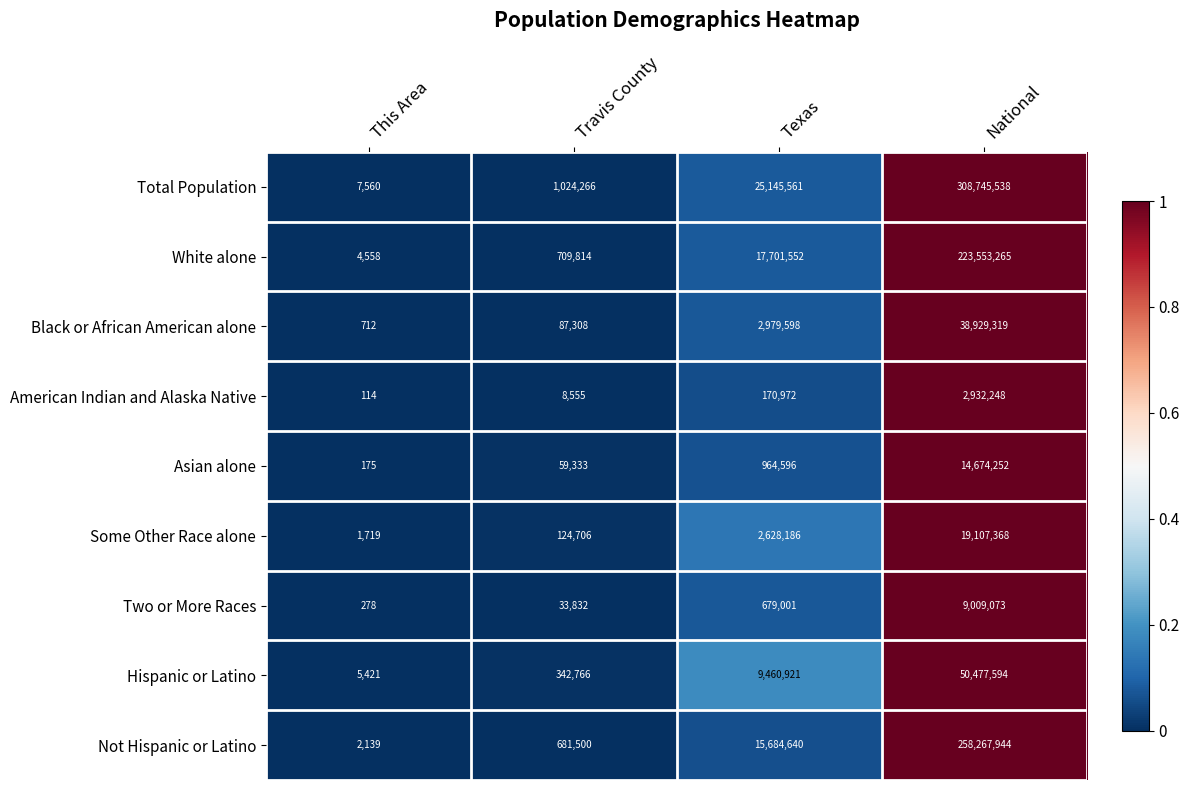

How many categories are shown in the chart?

4